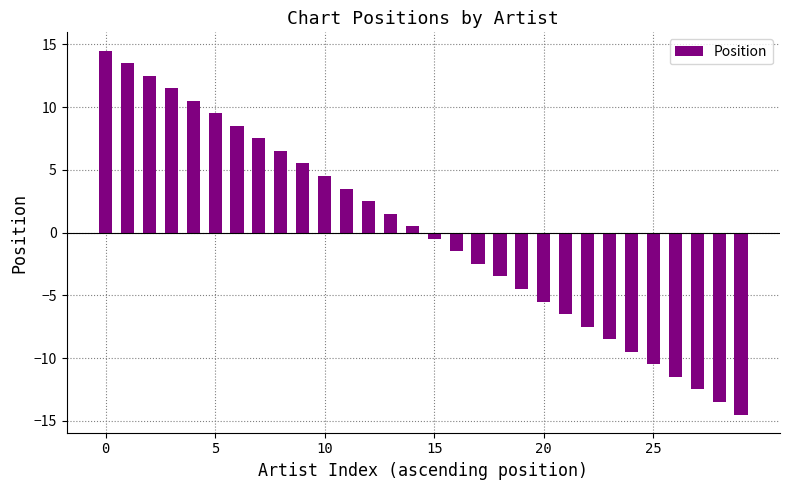

What is the difference between the maximum and minimum values?

29.0